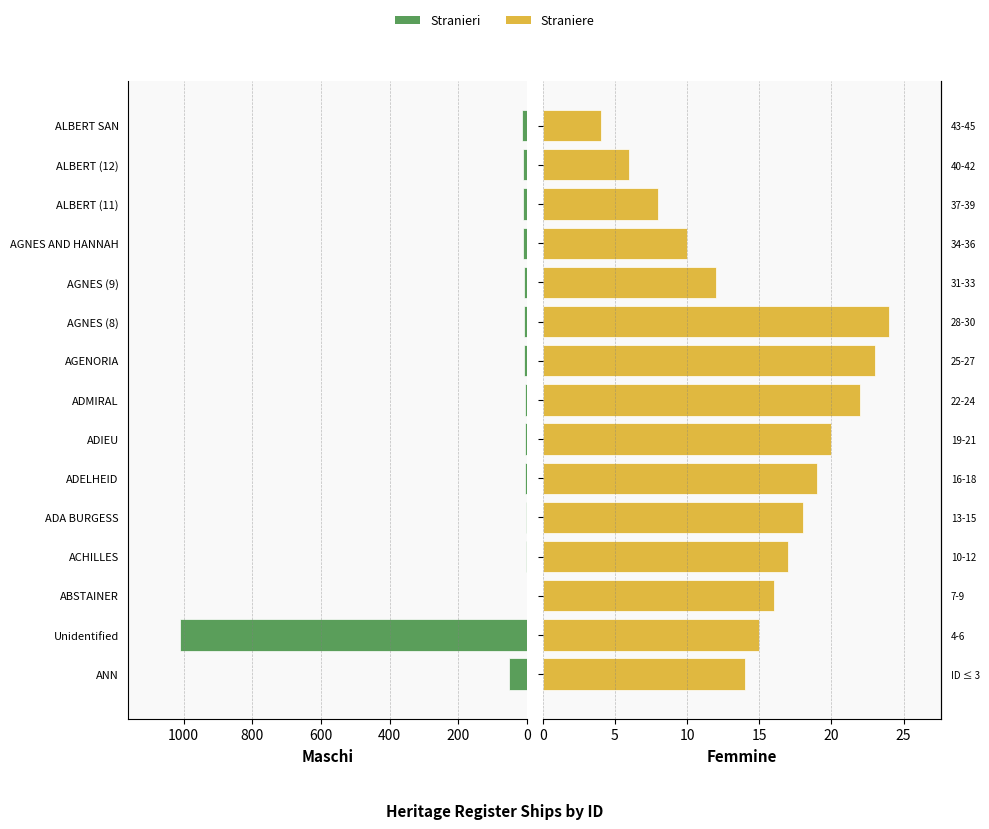

Reading left to right, extract all data points from this chart.

Stranieri: 51	1009	1	2	3	4	5	6	7	8	9	10	11	12	13
Straniere: 14	15	16	17	18	19	20	22	23	24	12	10	8	6	4